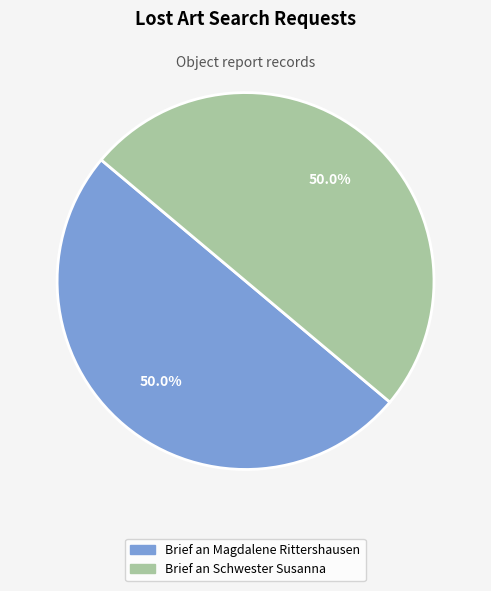

Combined, what portion of the pie is Brief an Schwester Susanna and Brief an Magdalene Rittershausen?

100.0%